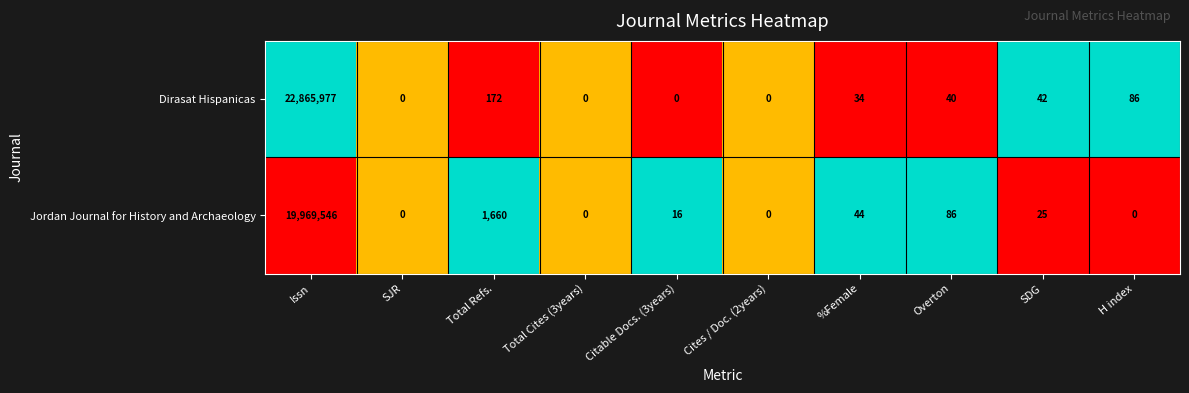

Reading right to left, transcribe all the data shown in this chart.

Dirasat Hispanicas: 86	42	40	34	0	0	0	172	0	22865977
Jordan Journal for History and Archaeology: 0	25	86	44	0	16	0	1660	0	19969546